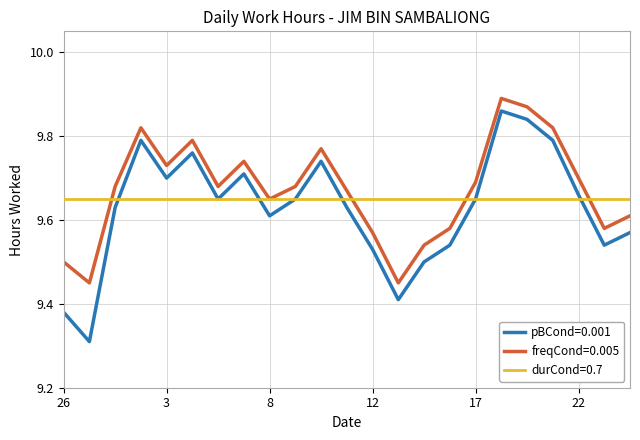

Which series has the largest range (max minus min)?

pBCond=0.001